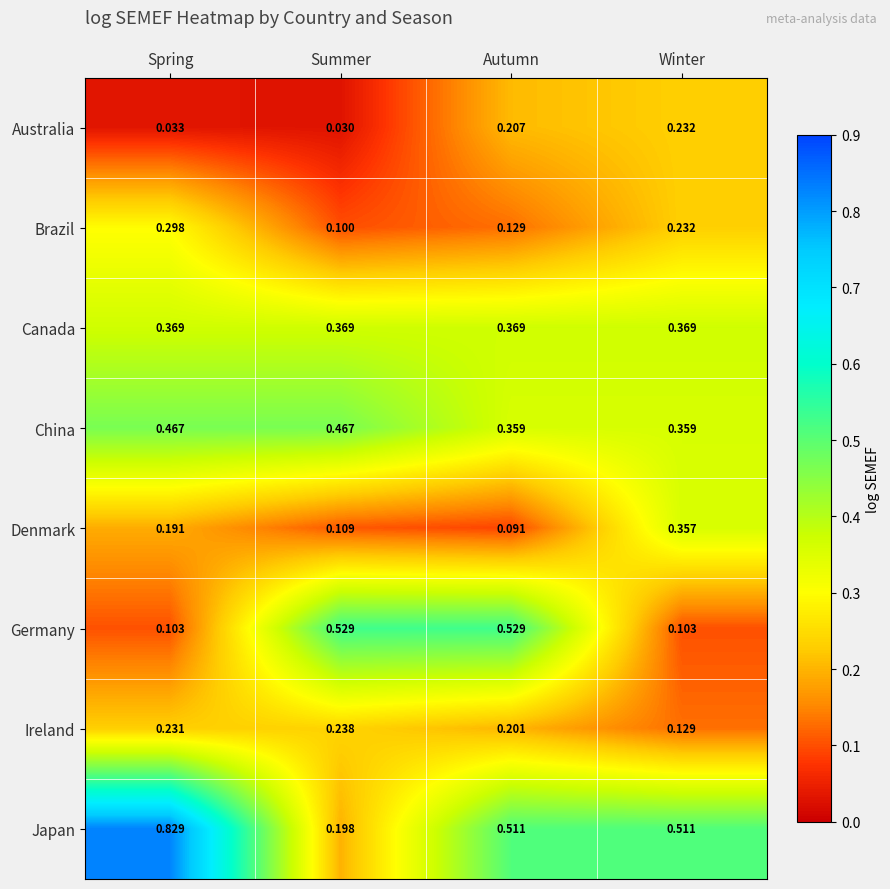

At which label is Ireland closest to 0?

Winter